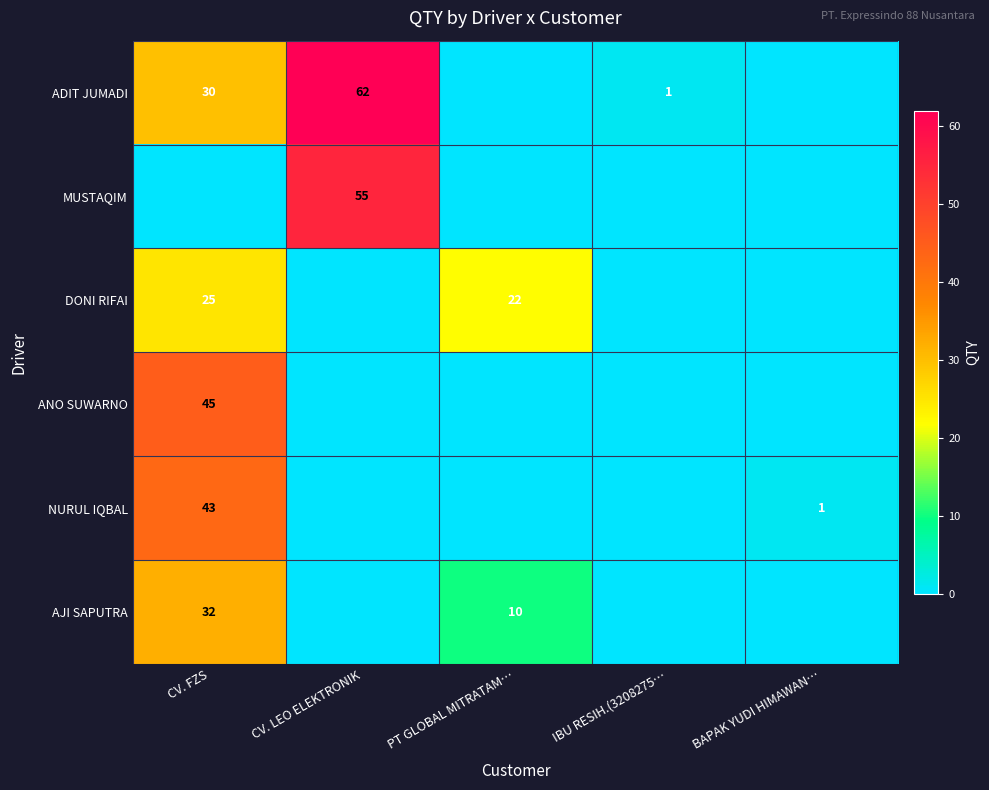

What is the sum of the ADIT JUMADI values at IBU RESIH.(3208275… and CV. LEO ELEKTRONIK?

63